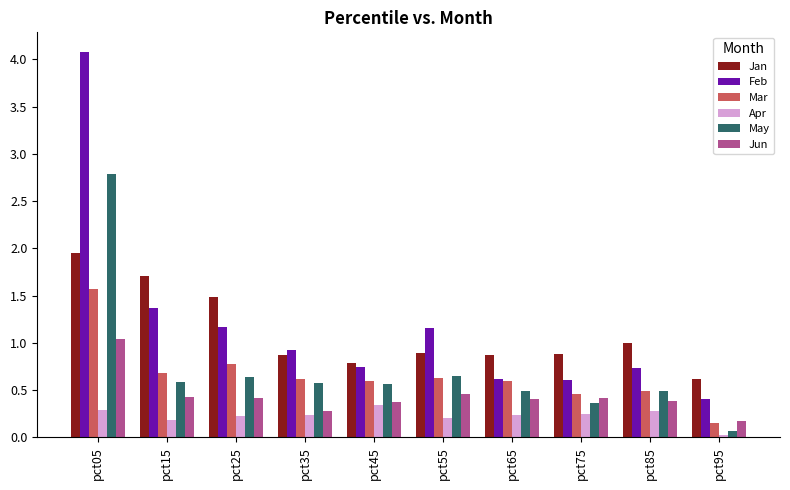

Is the value of Jun at pct75 greater than the value of Feb at pct75?

No